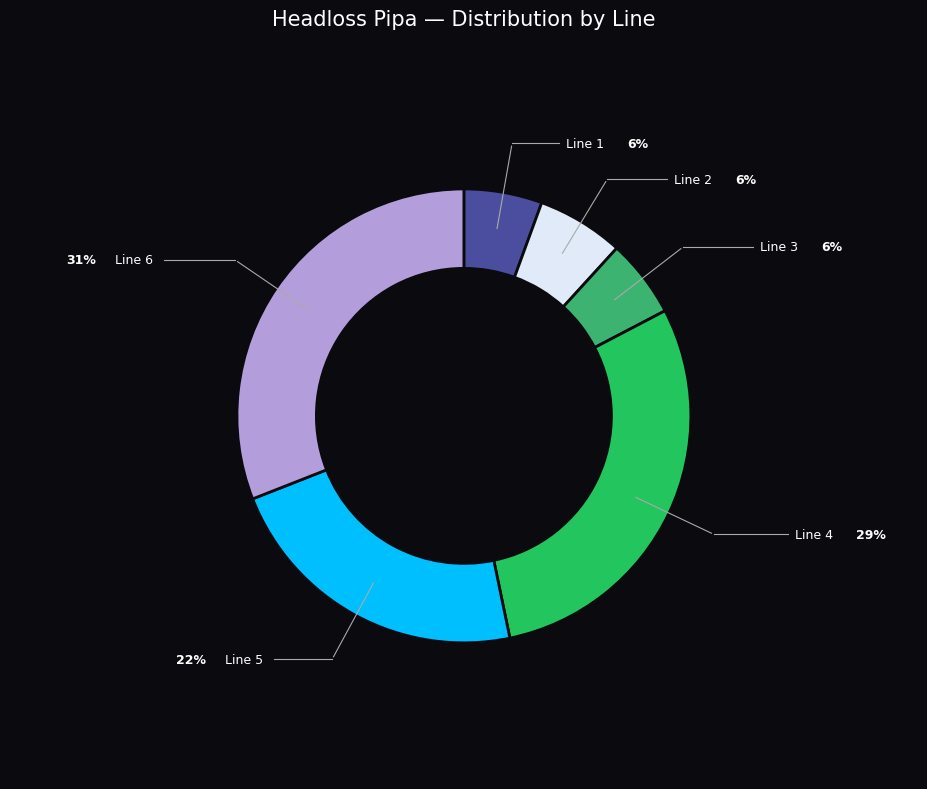

Is there a majority slice in this chart?

No